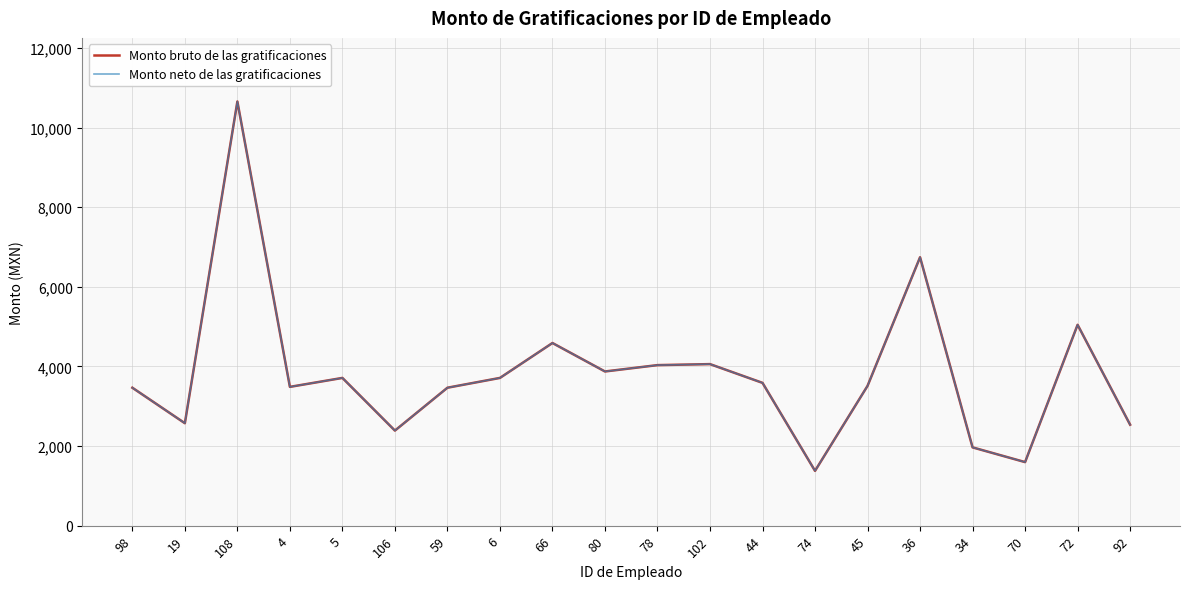

Which has a higher value, 74 or 66?

66